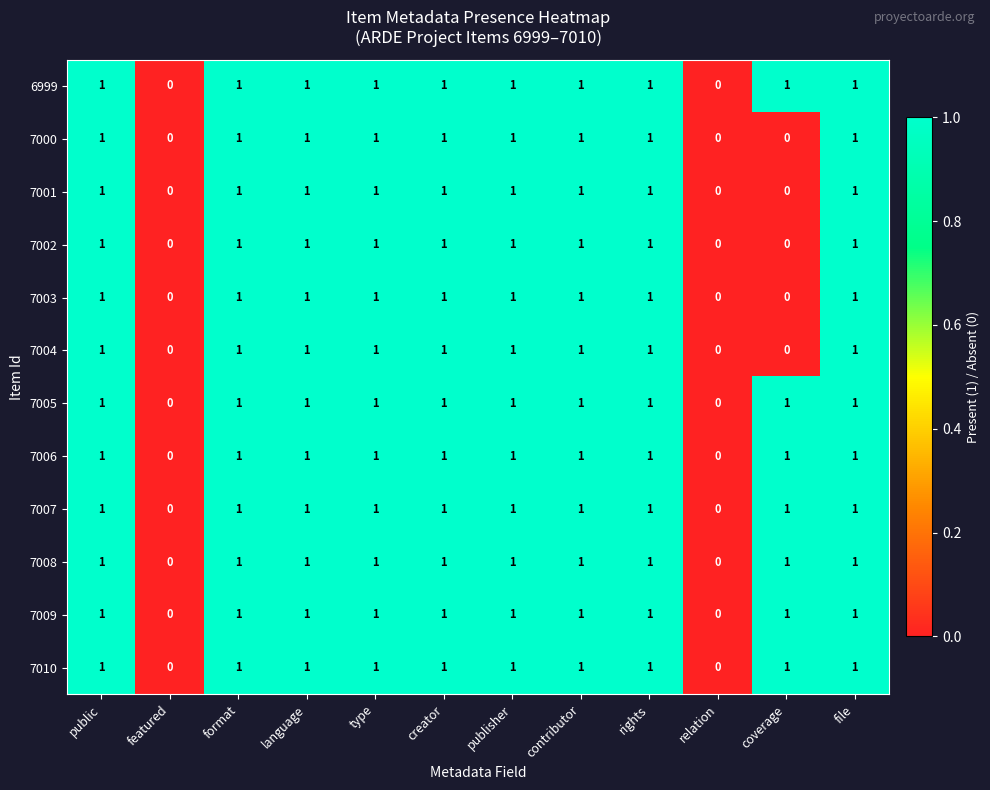

The value of 7001 at coverage is -1. True or false?

False